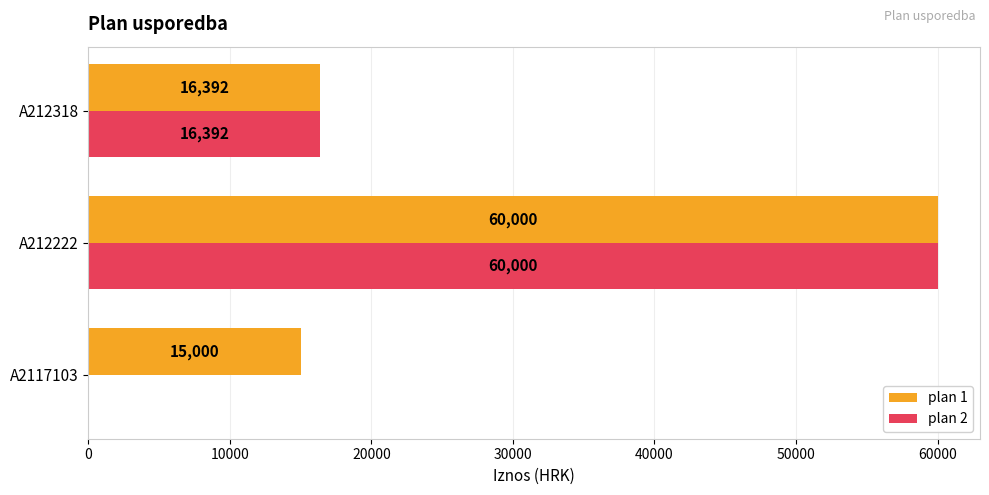

What is the maximum value shown in the chart?

60000